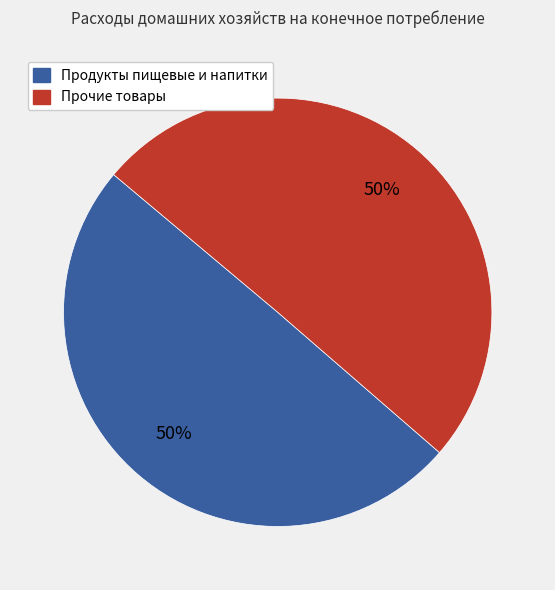

Count the number of slices in the pie.

2